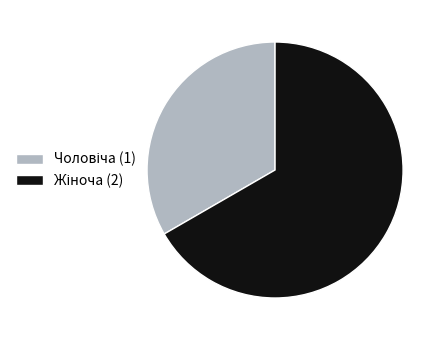

Is there a majority slice in this chart?

Yes